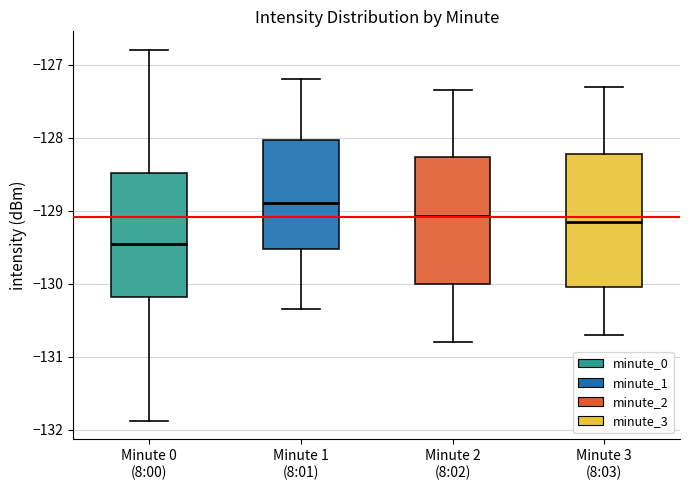

Which box has the lowest median line?

Minute 0 (8:00)